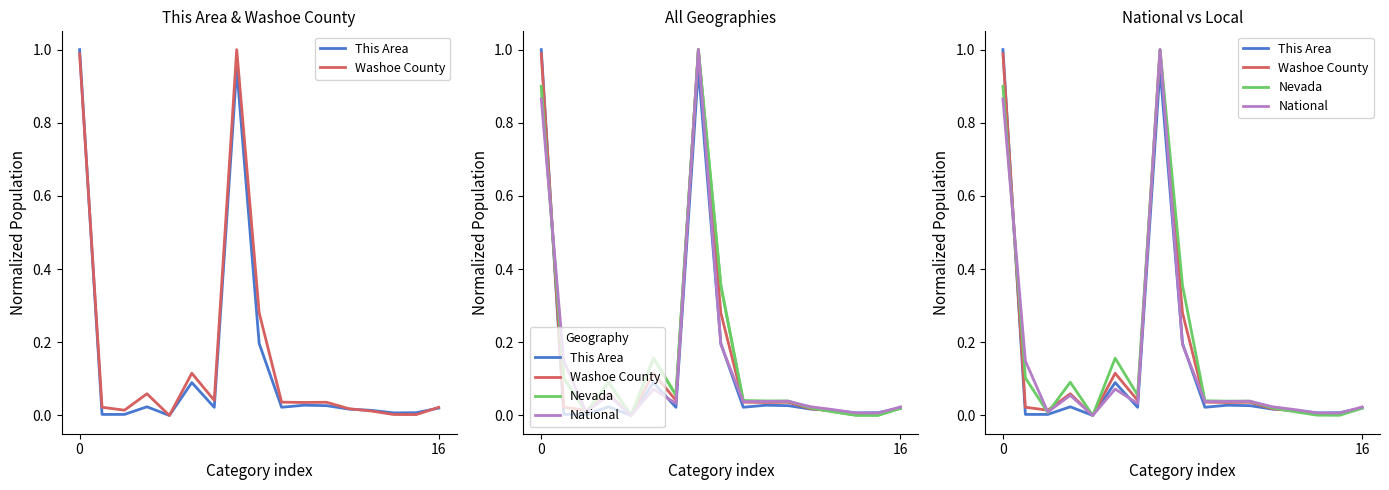

What is the difference between the maximum and minimum values in the National series?

1.0